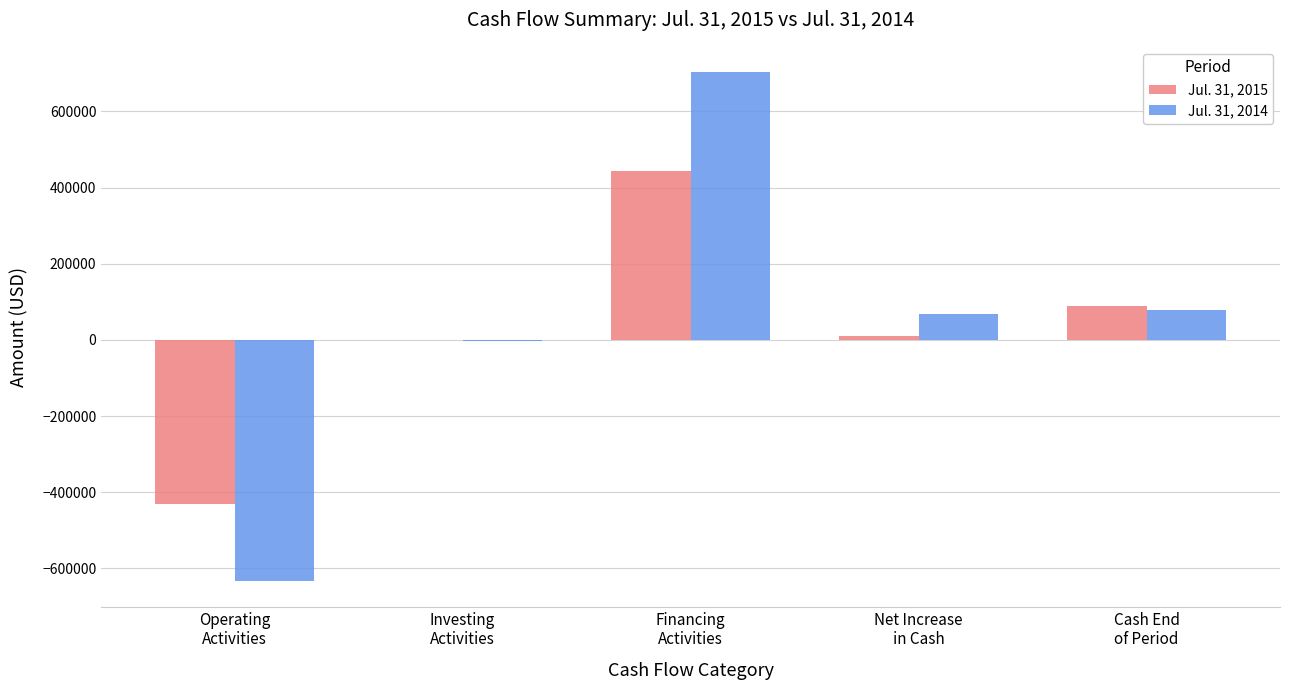

What is the sum of the Jul. 31, 2015 values at Financing
Activities and Investing
Activities?

442045